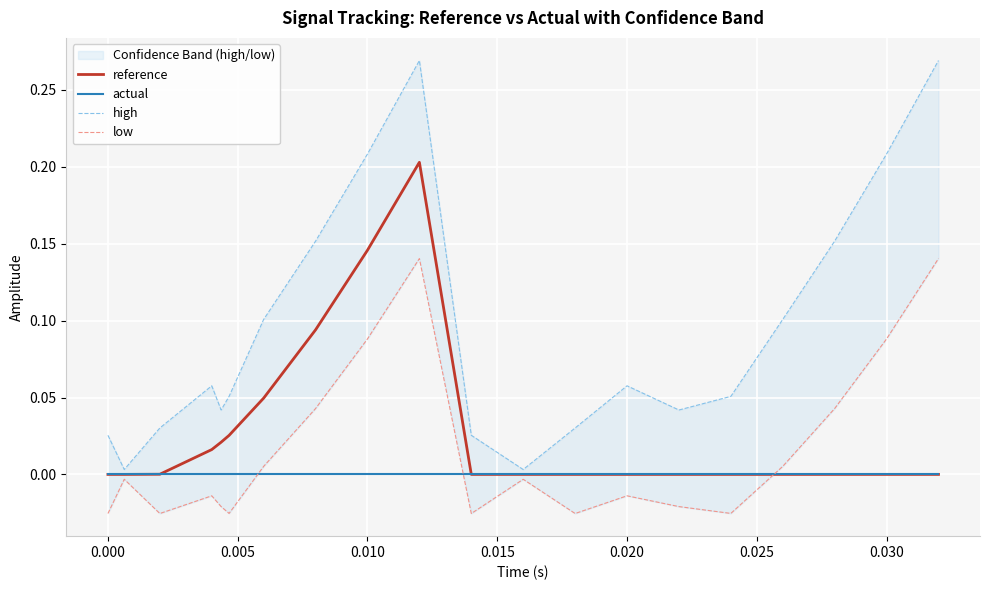

Does the chart display data point markers on the line(s)?

No